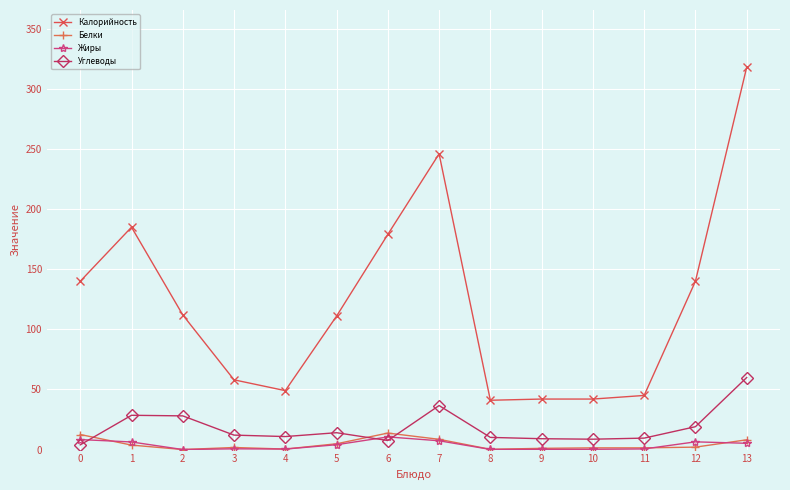

True or false: Белки and Углеводы cross at least once.

True